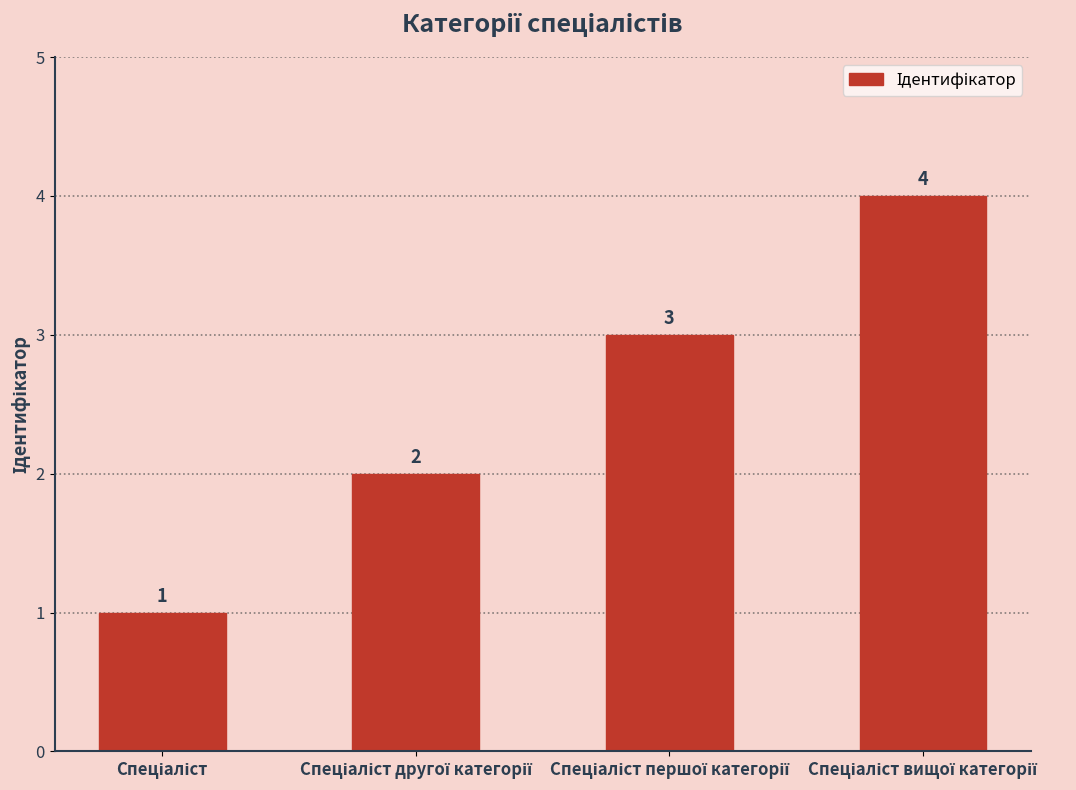

What is the maximum value shown in the chart?

4